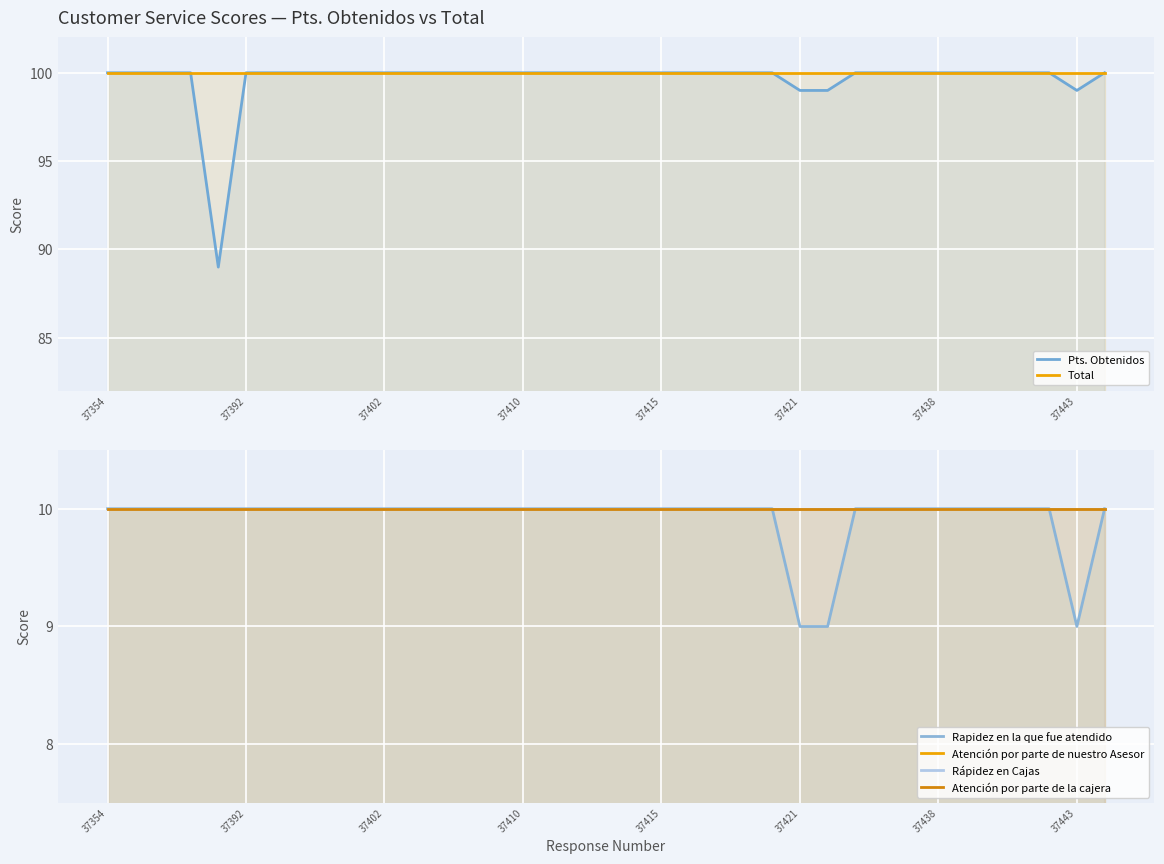

Which series changed the most between 30 and 31?

Pts. Obtenidos